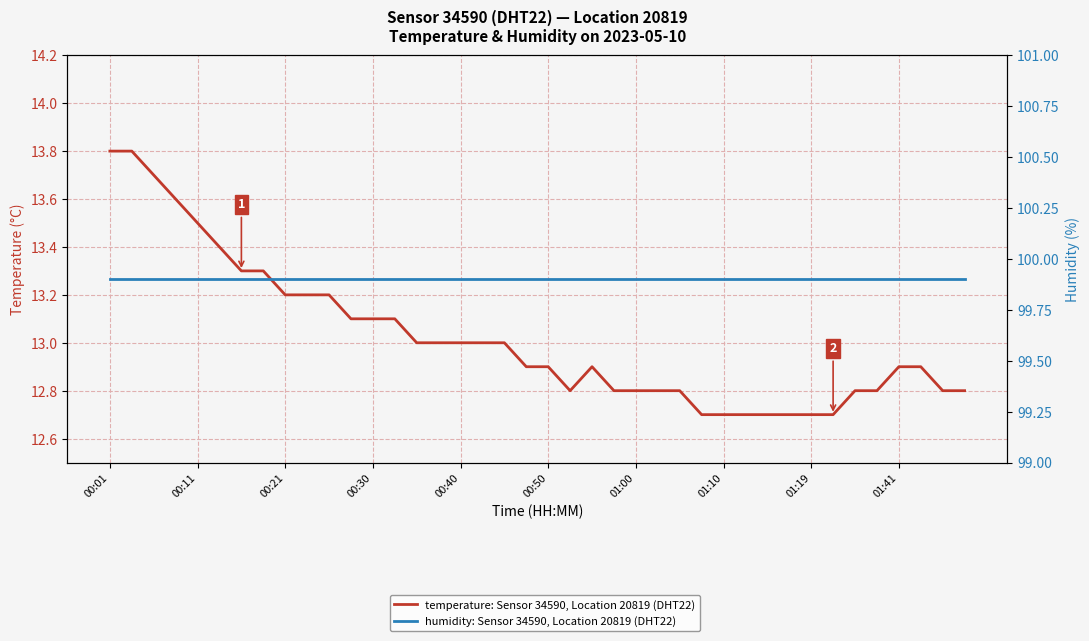

True or false: temperature: Sensor 34590, Location 20819 (DHT22) and humidity: Sensor 34590, Location 20819 (DHT22) cross at least once.

False